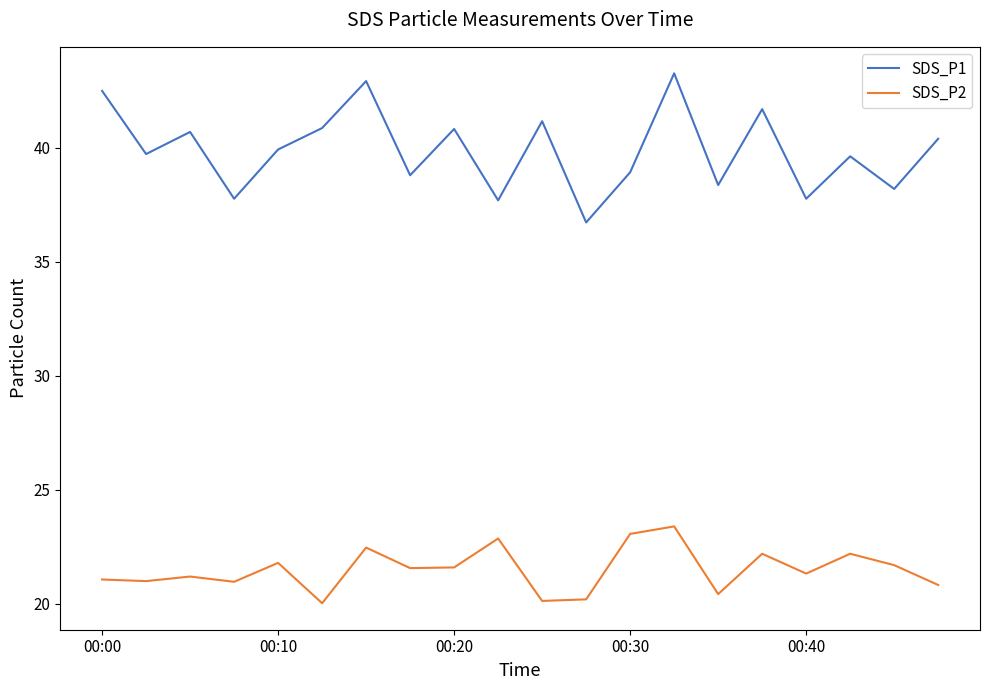

What is the highest value of the SDS_P1 series?

43.3